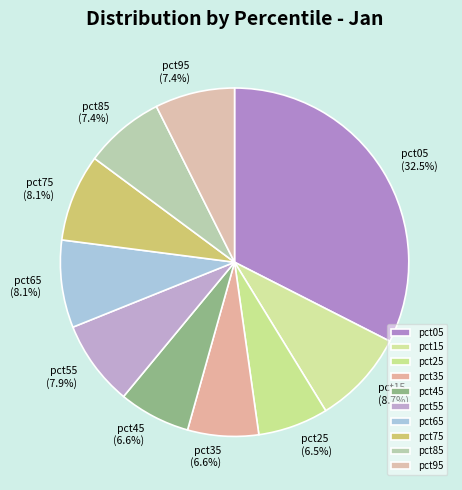

Is it true that pct85 is 7% of the pie?

True